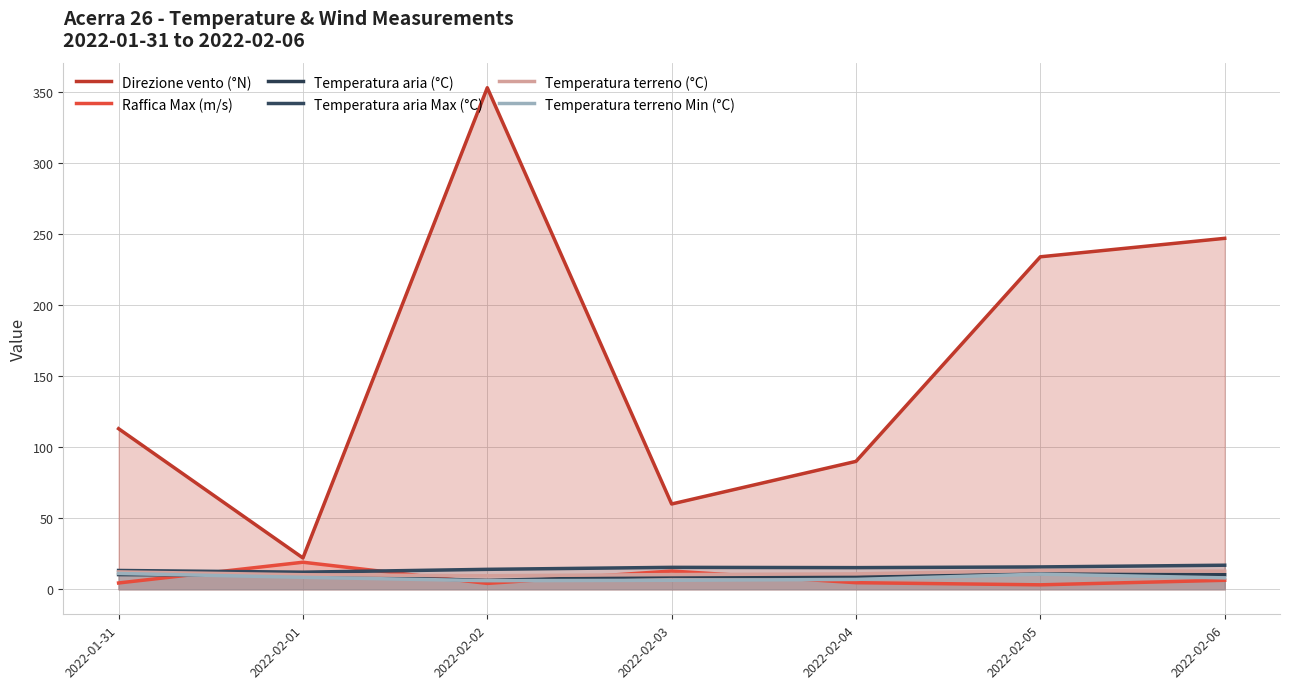

How many values in the Temperatura terreno Min (°C) series are below 8?

3